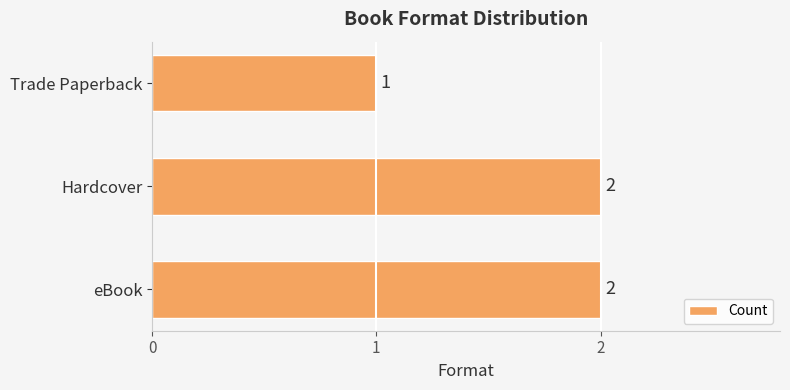

Which category has the lowest value across all series?

Trade Paperback